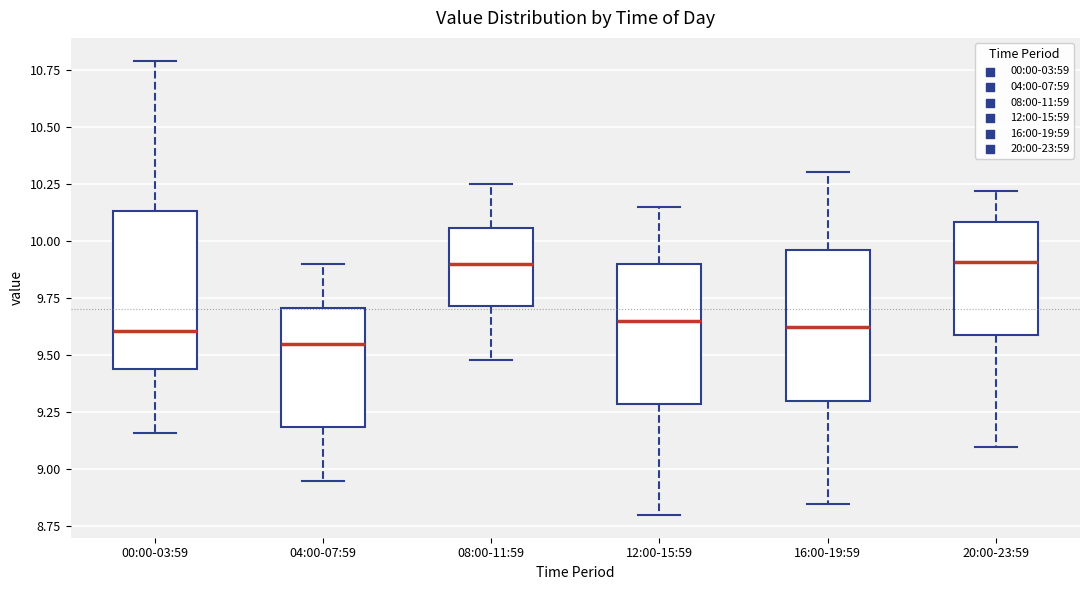

Reading left to right, read every box against the y-axis: the position of its median line, the range the box covers, and the ends of its whiskers. The values are not printed on the chart, so give them approximately, as read against the axis.

00:00-03:59: median 9.60, box 9.45 to 10.15, whiskers 9.15 to 10.80
04:00-07:59: median 9.55, box 9.20 to 9.70, whiskers 8.95 to 9.90
08:00-11:59: median 9.90, box 9.70 to 10.05, whiskers 9.50 to 10.25
12:00-15:59: median 9.65, box 9.30 to 9.90, whiskers 8.80 to 10.15
16:00-19:59: median 9.65, box 9.30 to 9.95, whiskers 8.85 to 10.30
20:00-23:59: median 9.90, box 9.60 to 10.10, whiskers 9.10 to 10.20